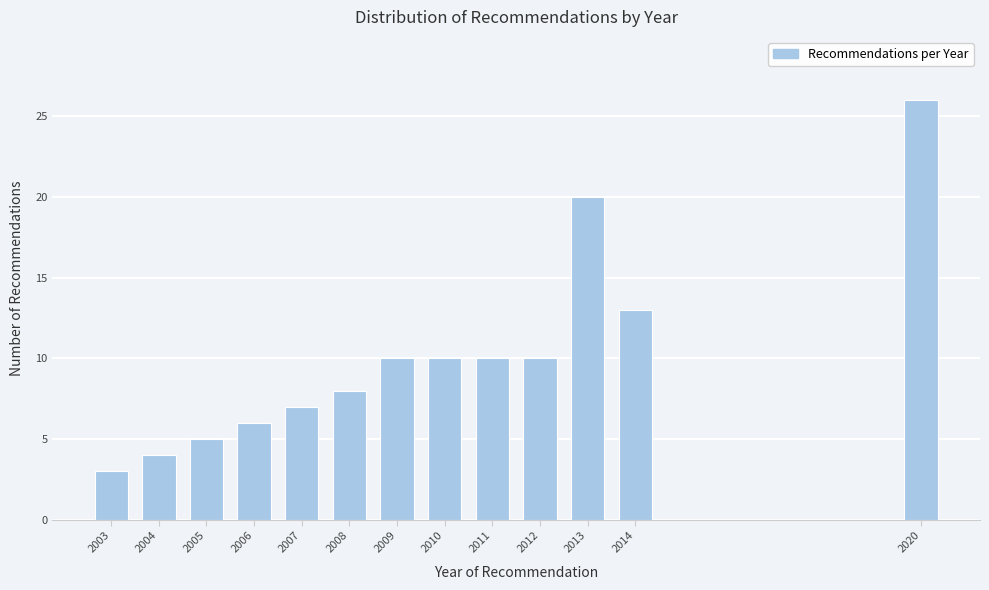

Reading left to right, transcribe all the data shown in this chart.

3	4	5	6	7	8	10	10	10	10	20	13	26